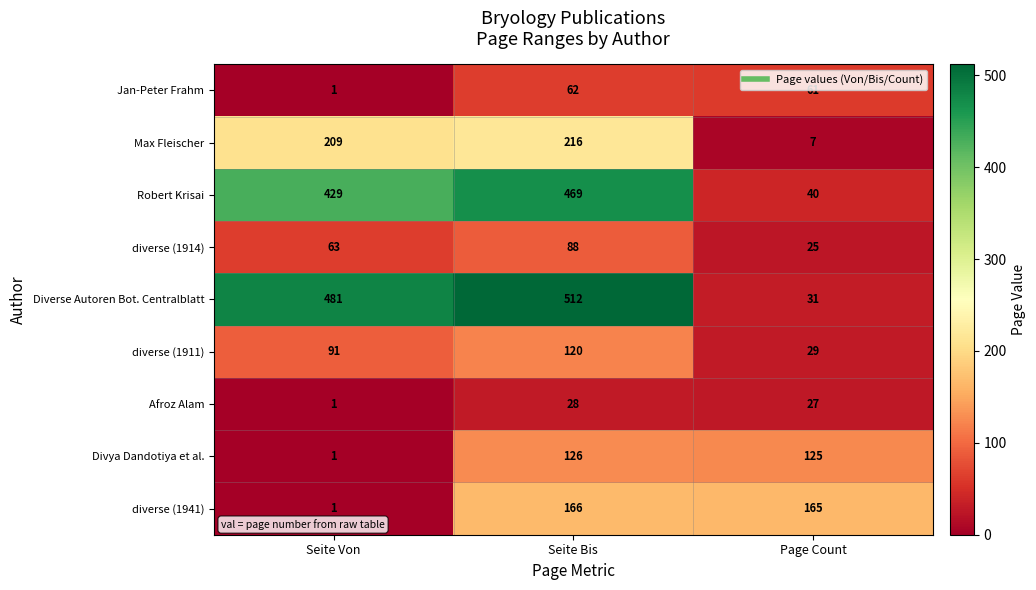

Which series has the widest spread of values?

Diverse Autoren Bot. Centralblatt